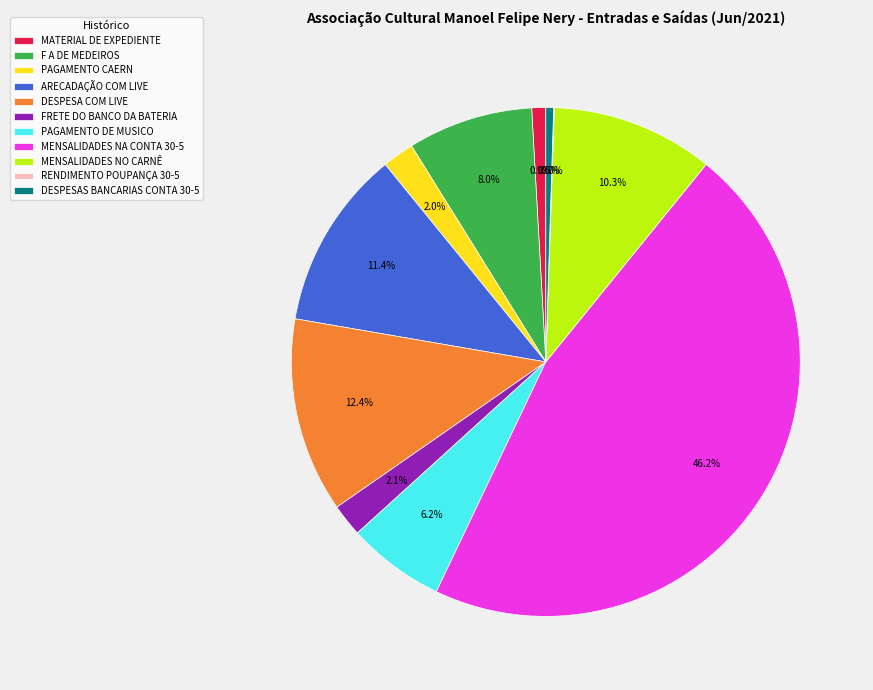

Which has a higher value, DESPESAS BANCARIAS CONTA 30-5 or PAGAMENTO CAERN?

PAGAMENTO CAERN